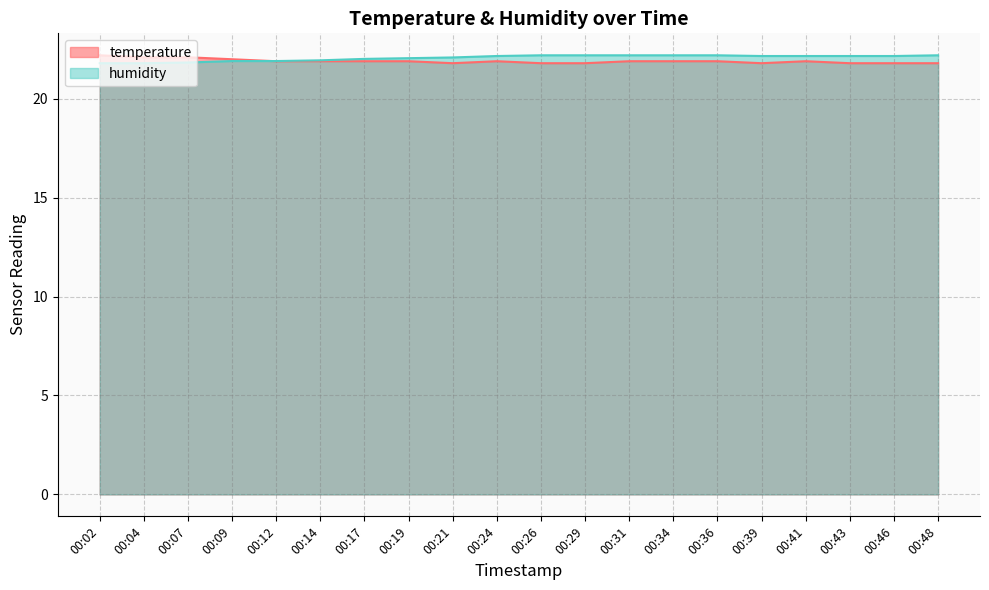

Which has a higher value, 00:29 or 00:46?

00:29